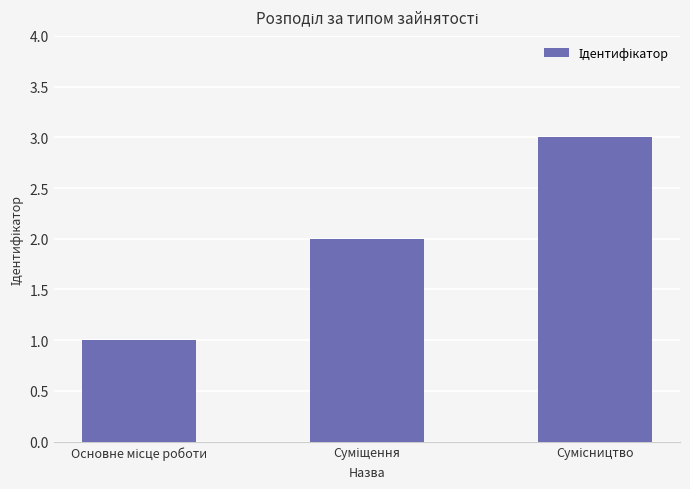

What is the maximum value shown in the chart?

3